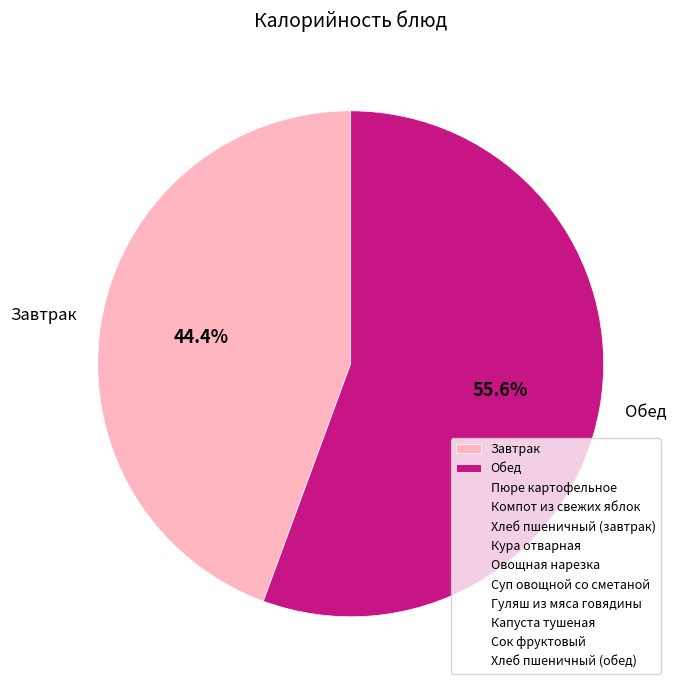

What percentage do Обед and Завтрак together represent?

100.0%